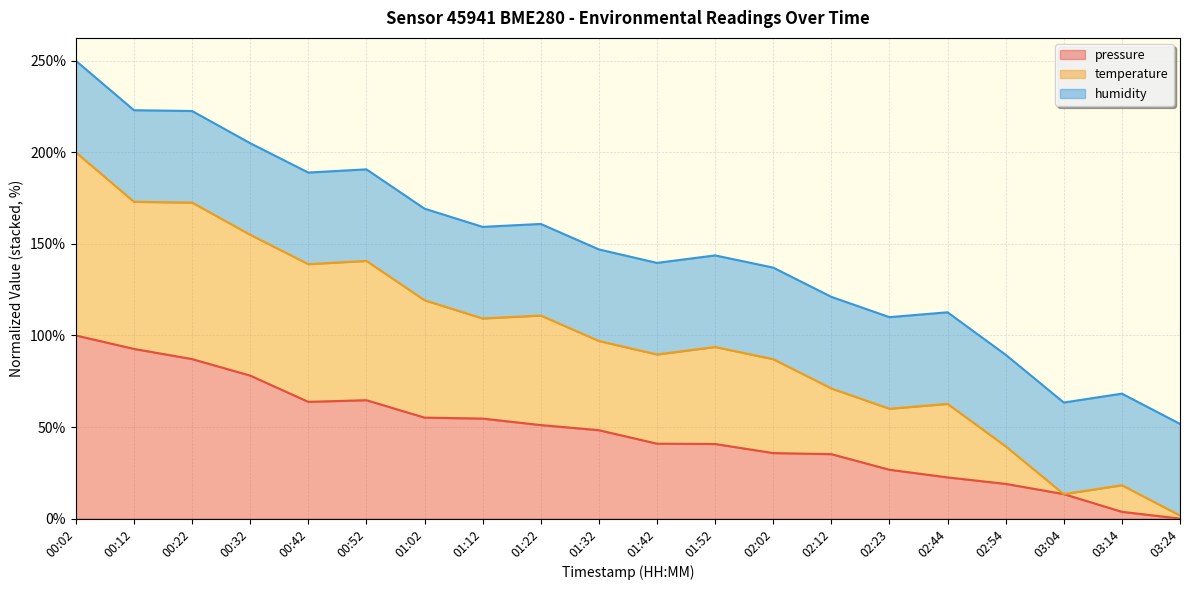

The value of pressure at 02:23 is 26.7. True or false?

True